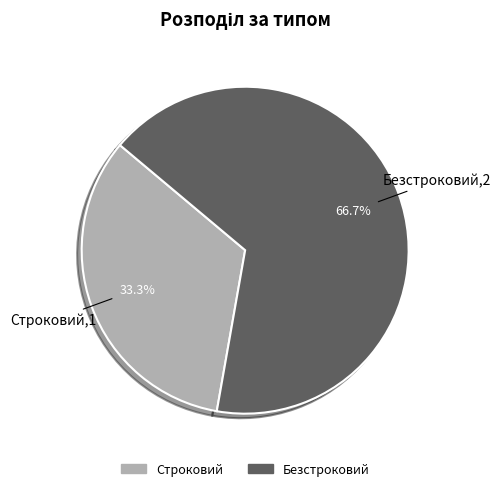

To the nearest percent, what is the combined percentage of Безстроковий and Строковий?

100%